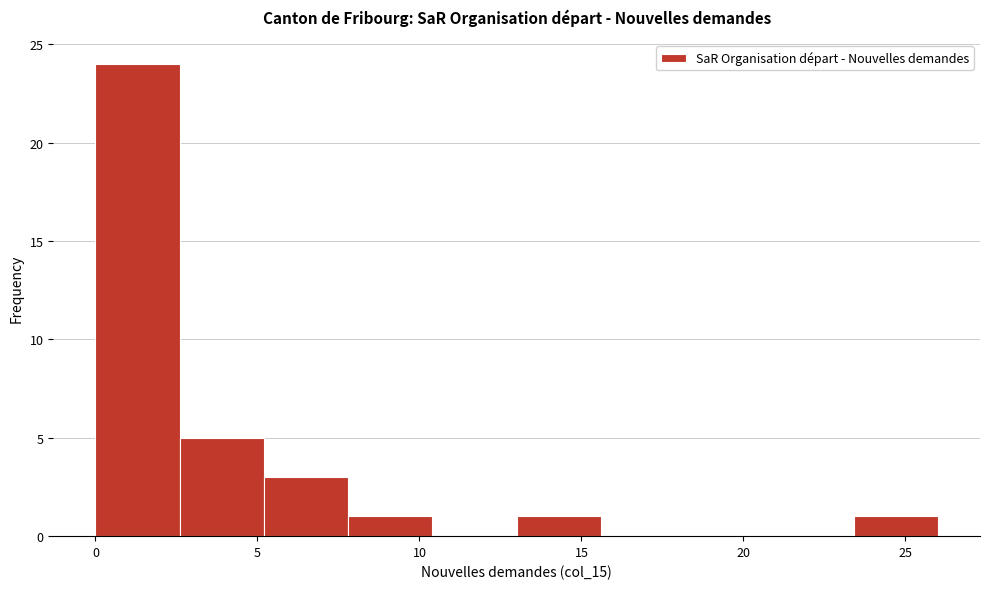

Over which range of the x-axis is the bar tallest?

0.0 to 2.6